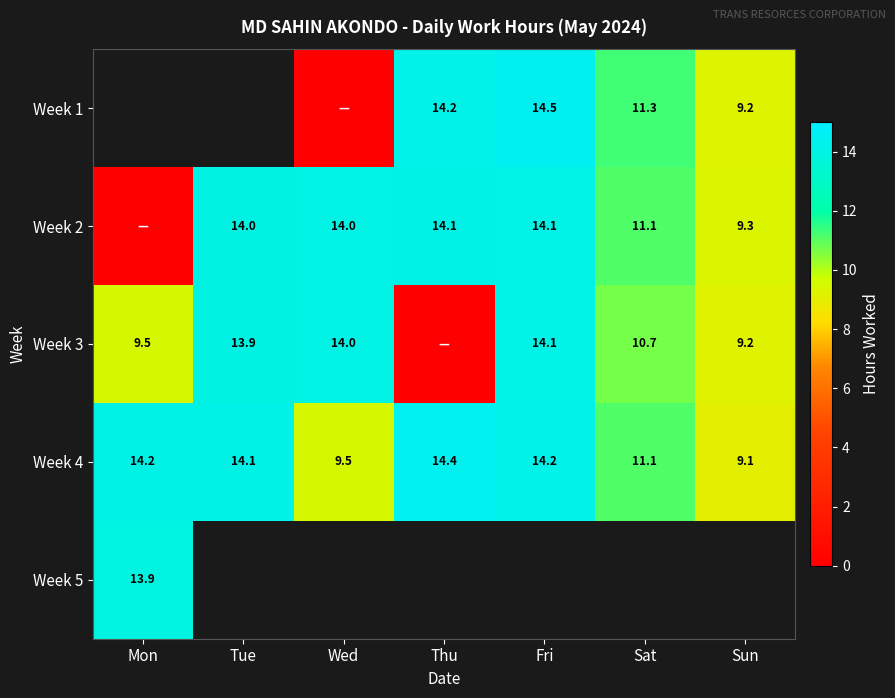

The value of Week 1 at Thu is 14.2. True or false?

True